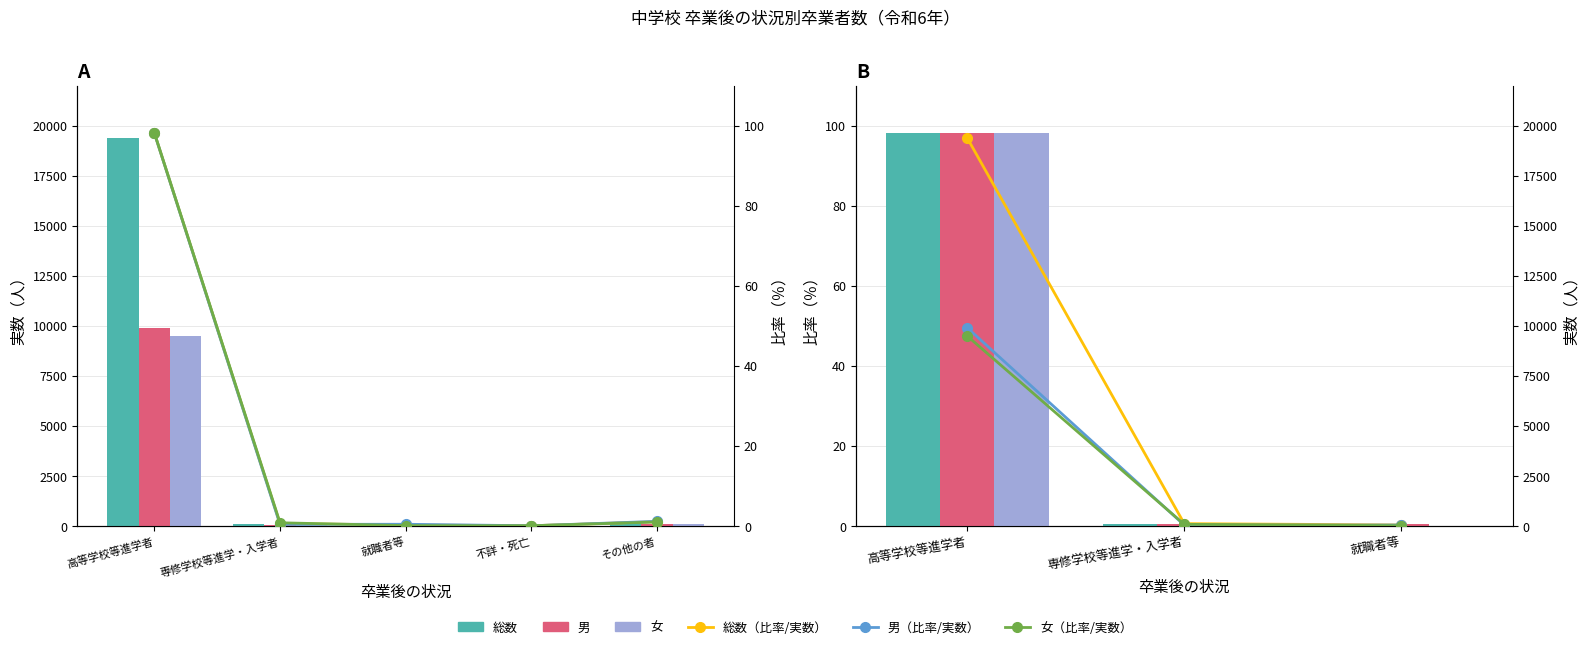

At 就職者等, list the series in order from largest to smallest.

総数, 男, 女